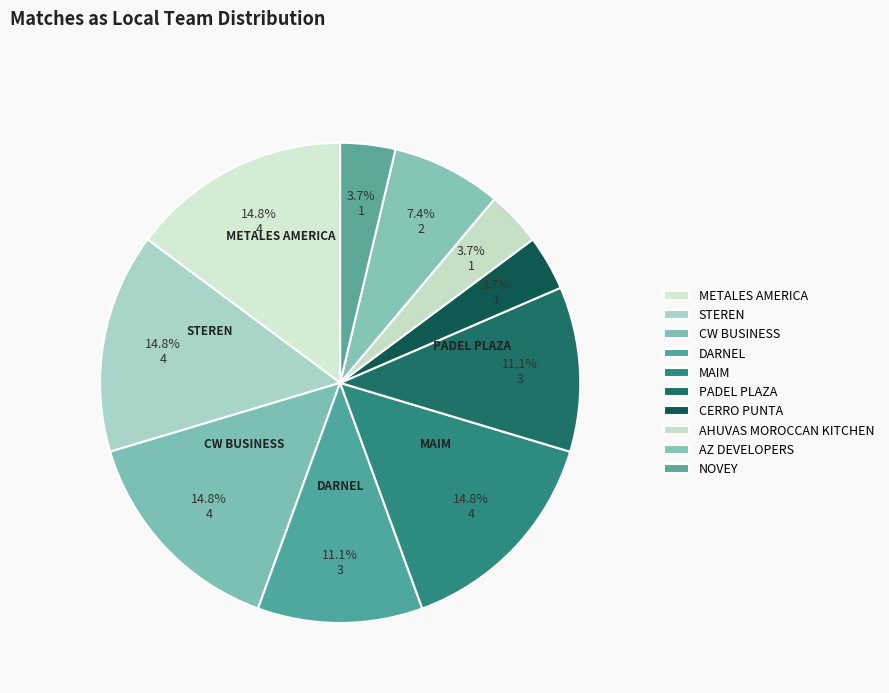

True or false: STEREN accounts for 15% of the total.

True